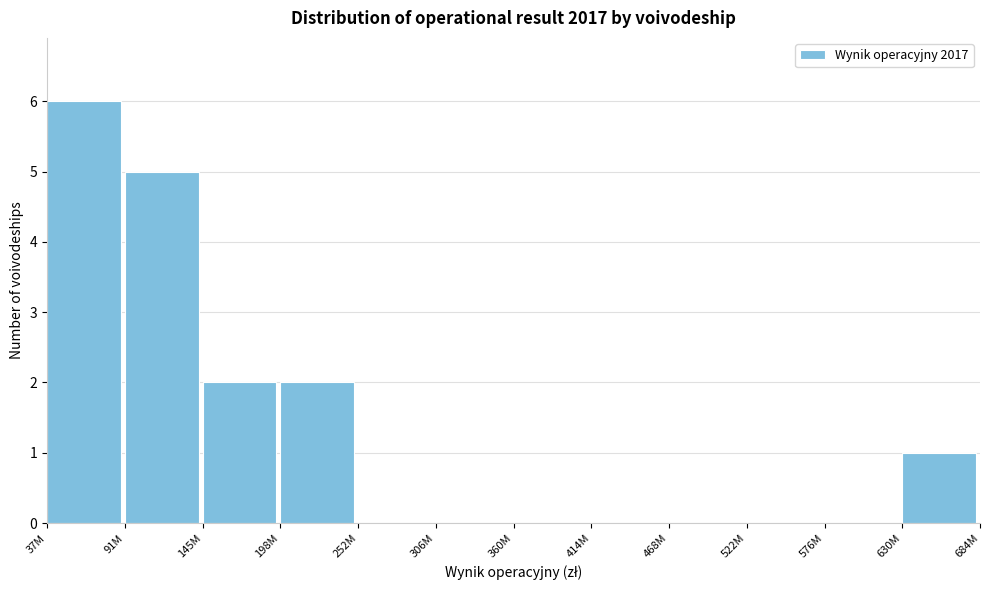

Reading left to right, transcribe all the data shown in this chart.

37M=6	91M=5	145M=2	198M=2	252M=0	306M=0	360M=0	414M=0	468M=0	522M=0	576M=0	630M=1